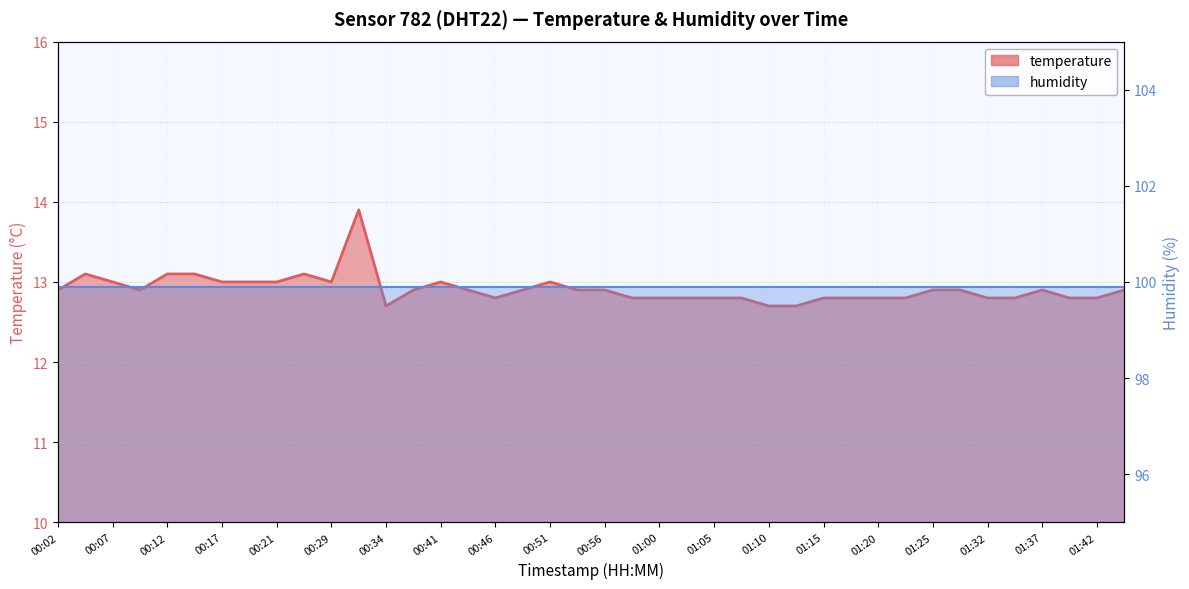

True or false: the data shows 18.5 at 00:41.

False